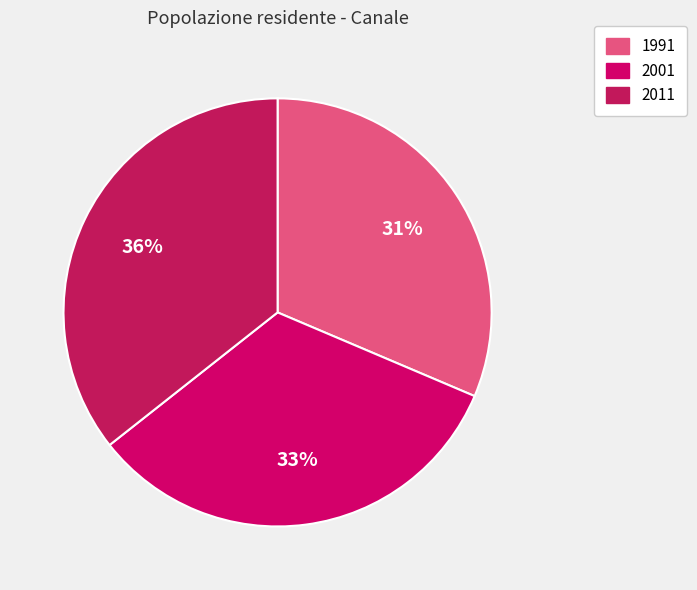

Approximately how many times larger is the value at 1991 compared to 2011?

0.9